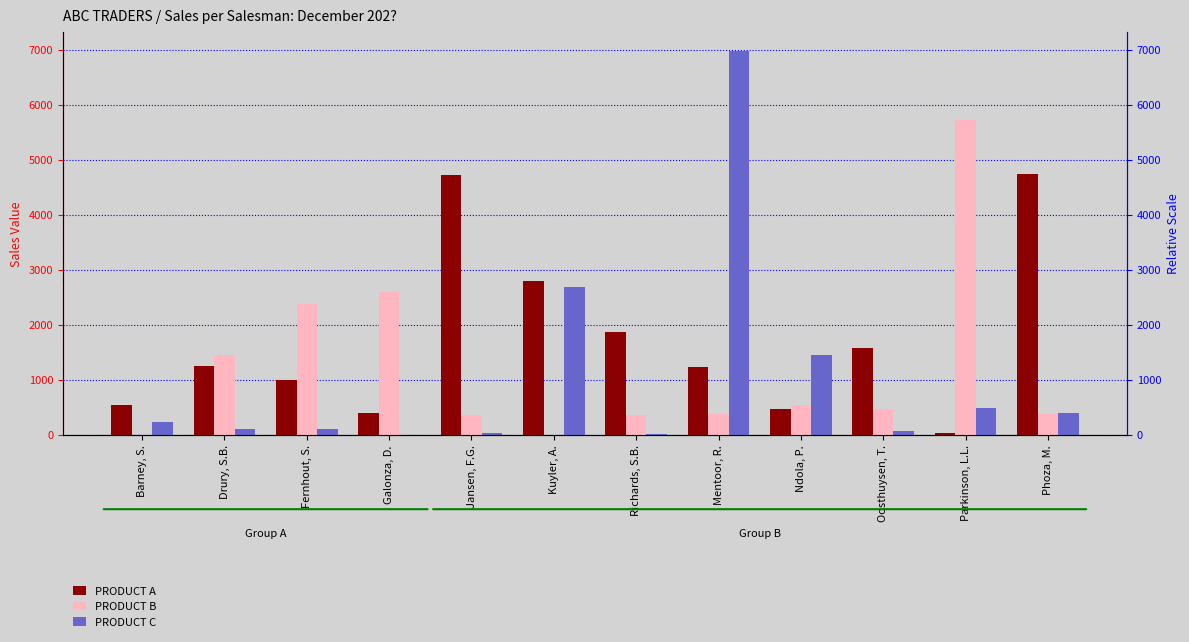

What is the sum of all PRODUCT C values?

12604.4